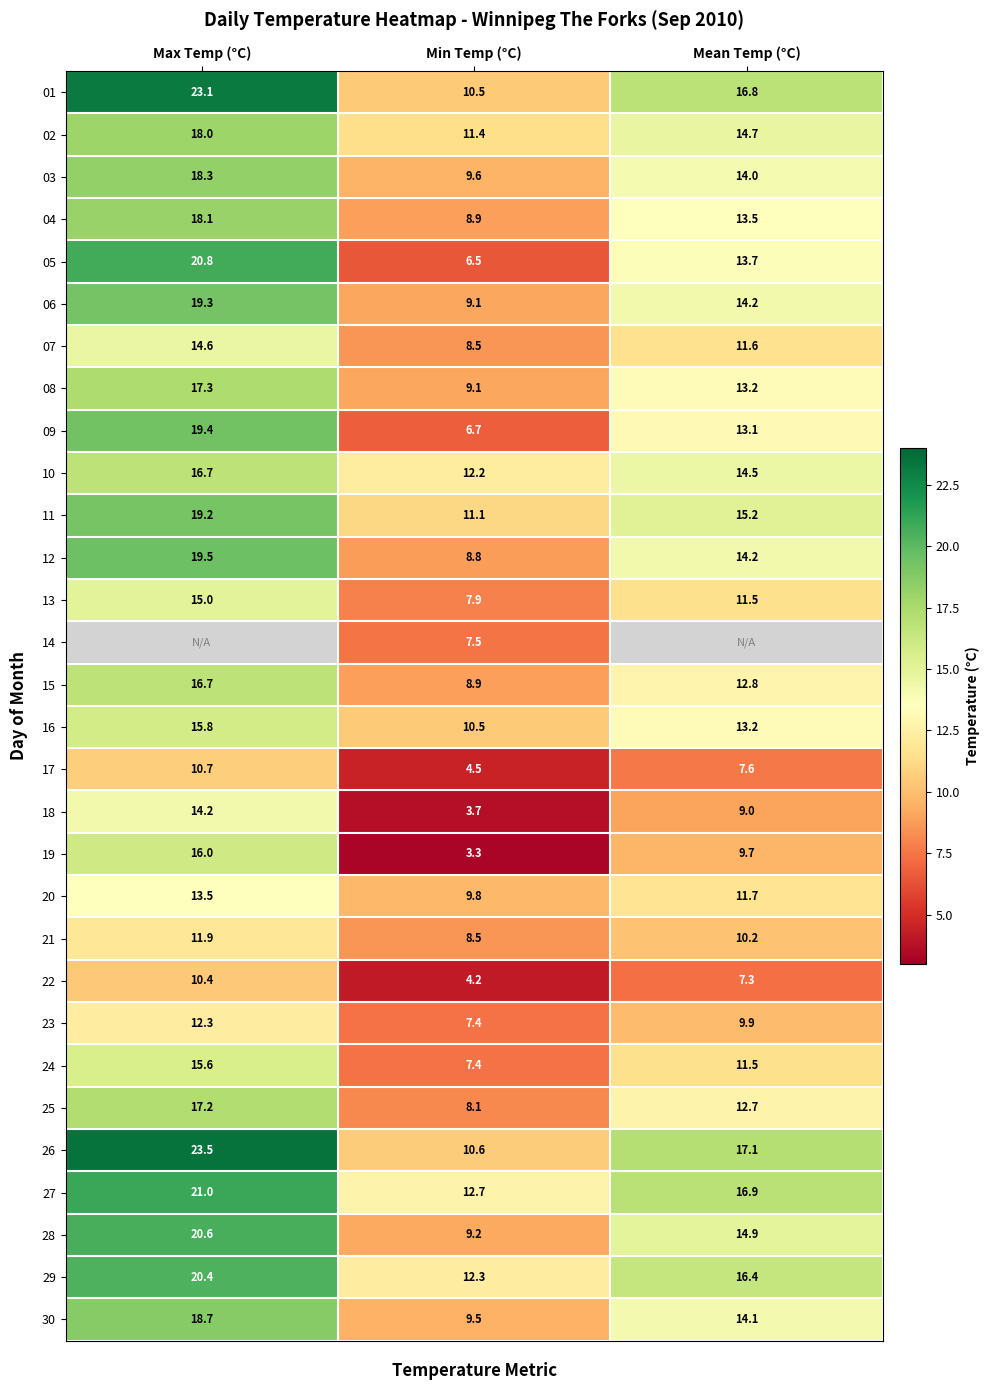

What is the difference between the highest and lowest values at Min Temp (°C)?

9.4